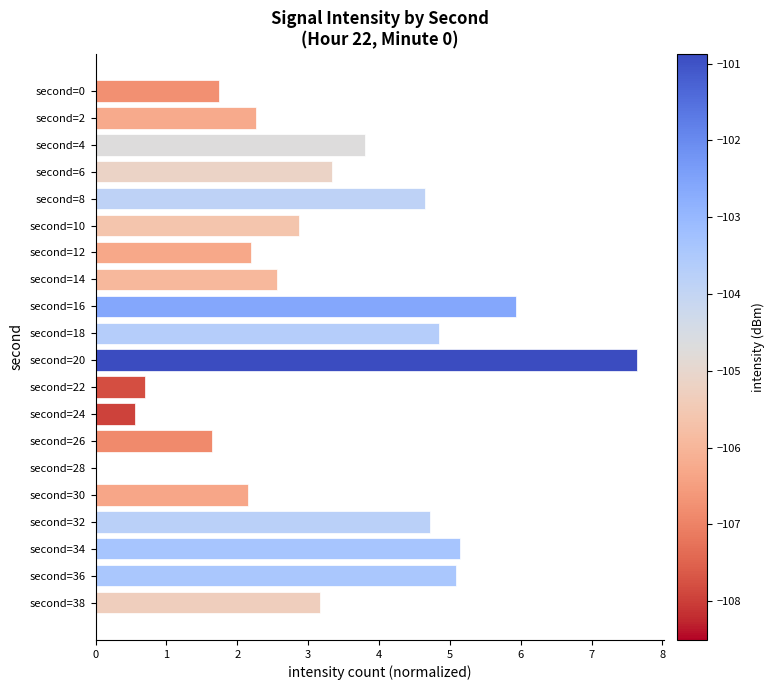

What is the greatest value displayed?

7.6